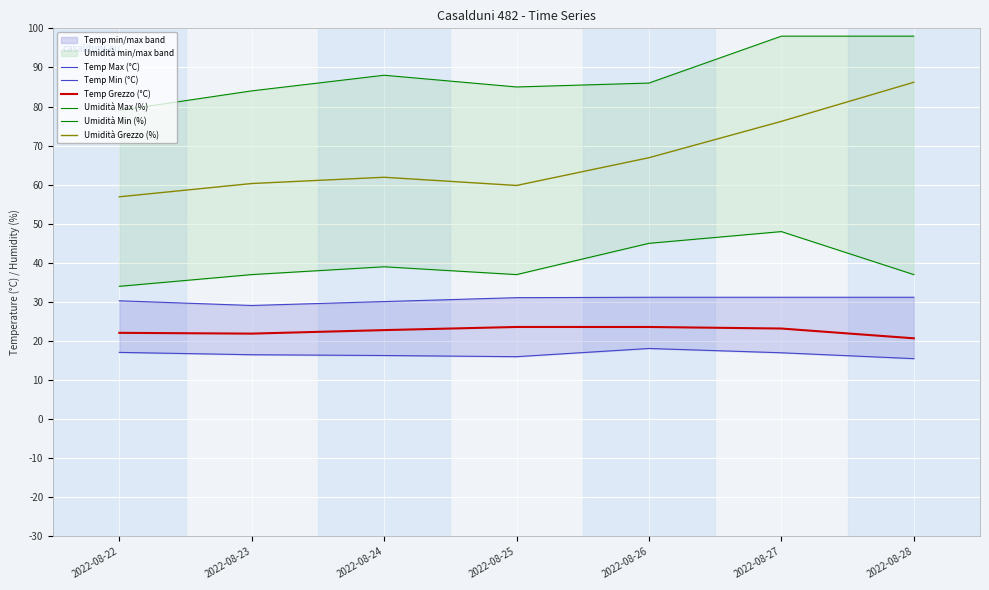

Does the chart display data point markers on the line(s)?

No